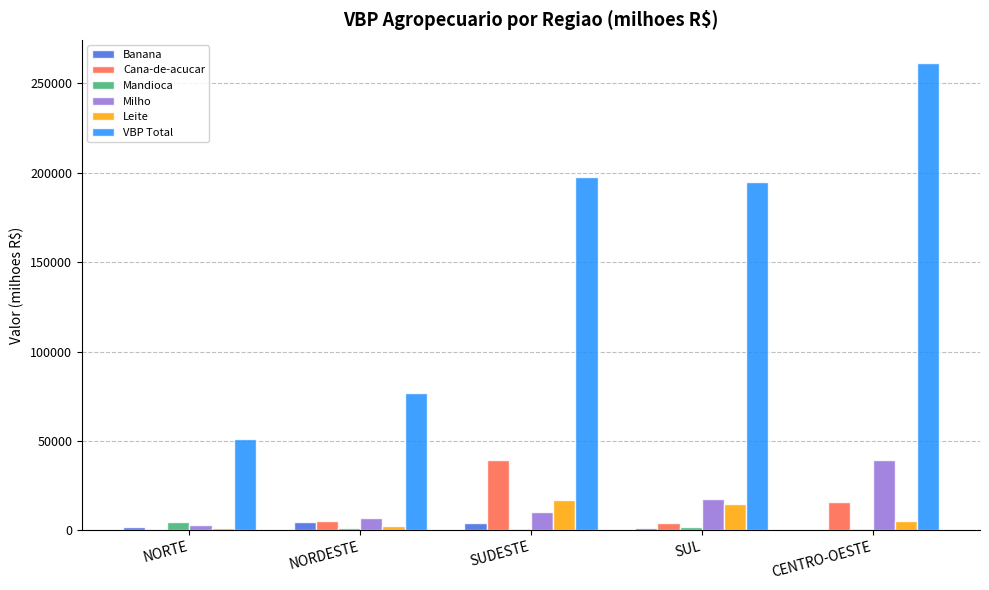

Are the bars grouped side by side (vs. stacked)?

Yes